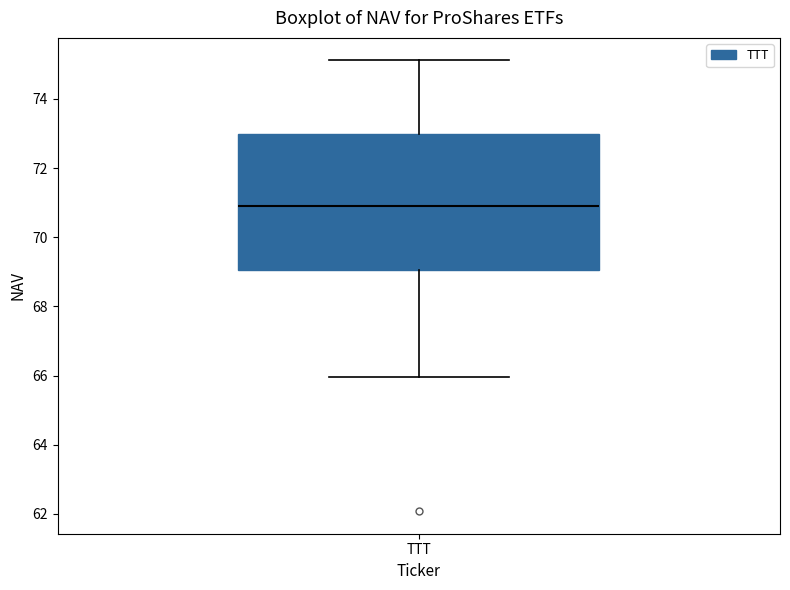

Where is the upper edge of the box for TTT on the y-axis? The values are not printed on the chart, so give them approximately, as read against the axis.

73.0